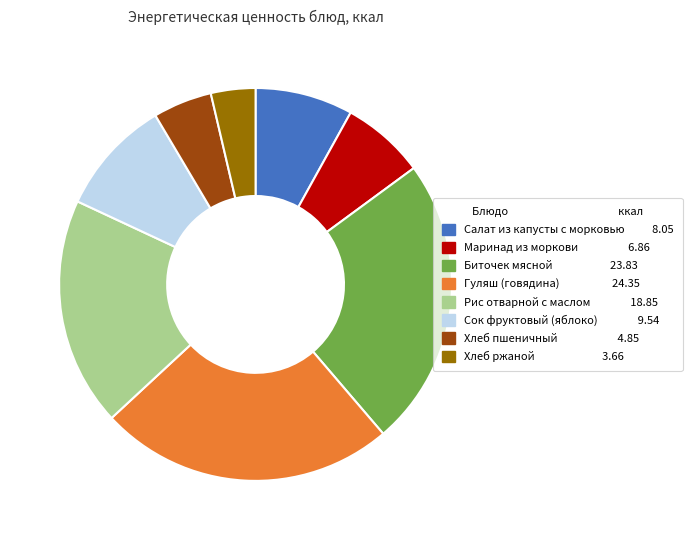

What is the ratio of the value at Маринад из моркови to the value at Салат из капусты с морковью?

0.9